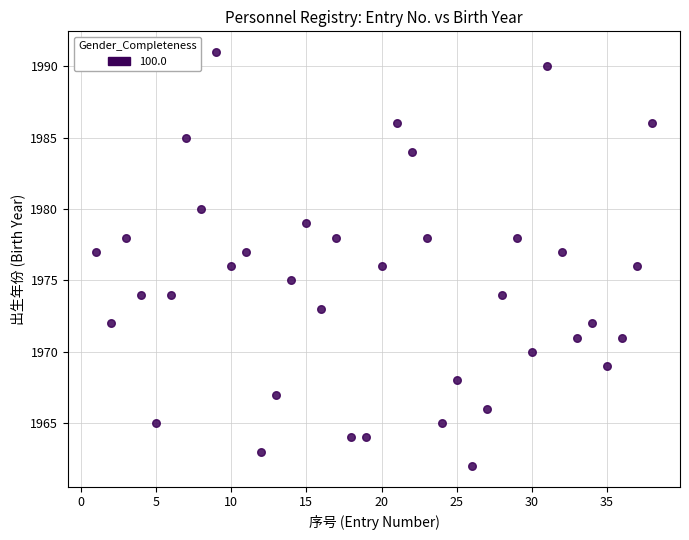

What is the range of X values (max minus min)?

37